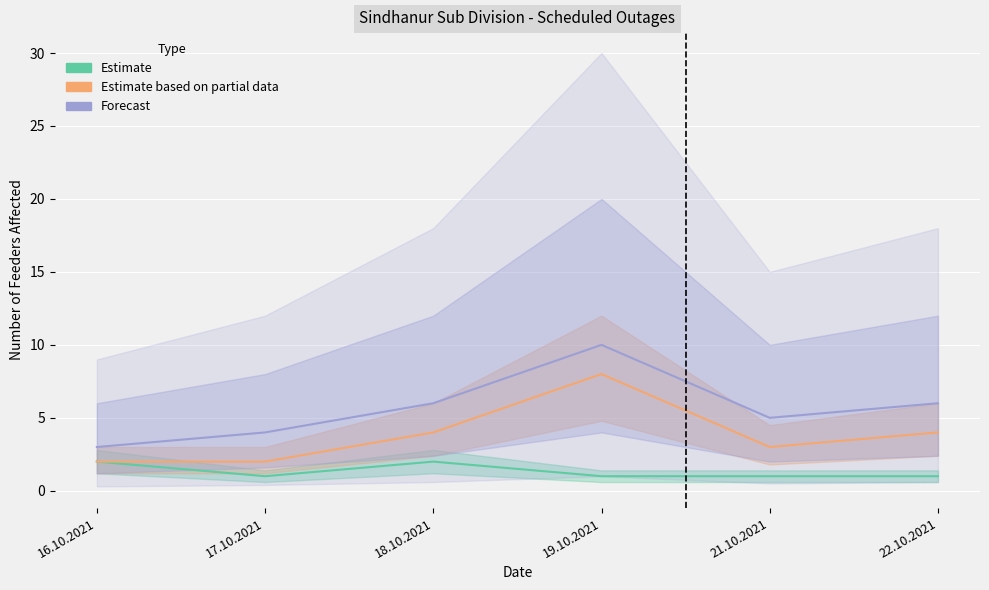

What is the label of the 5th point from the right?

17.10.2021